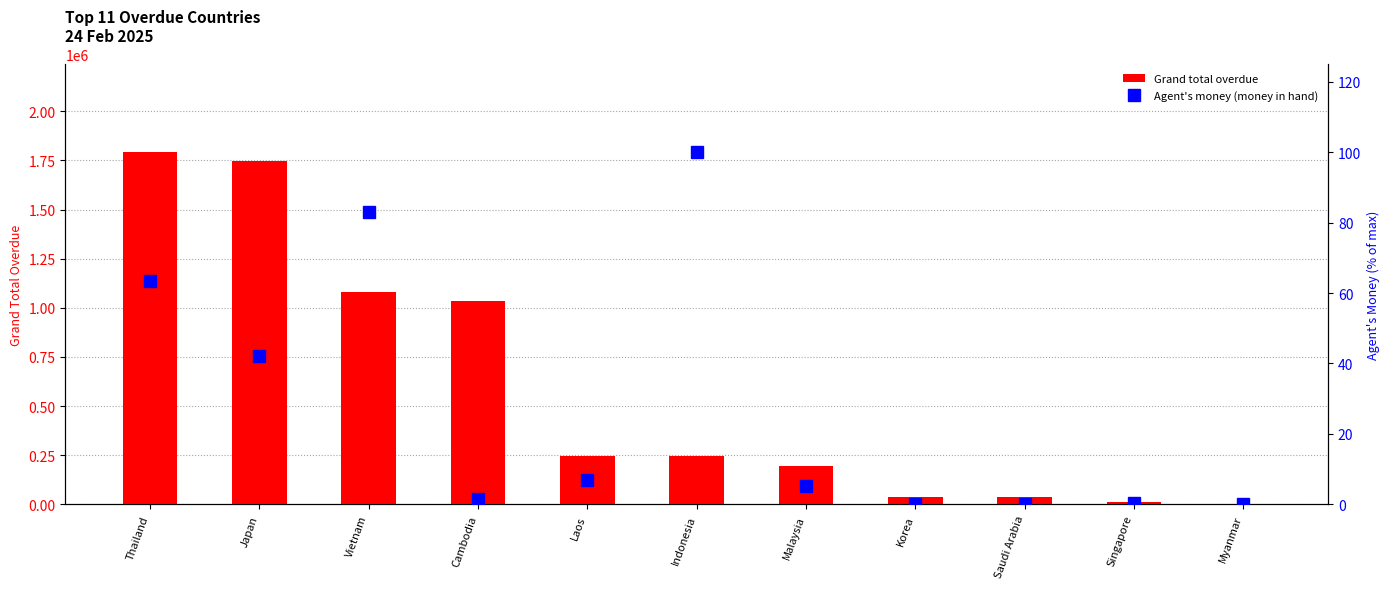

What is the maximum value for Agent's money (money in hand)?

100.0